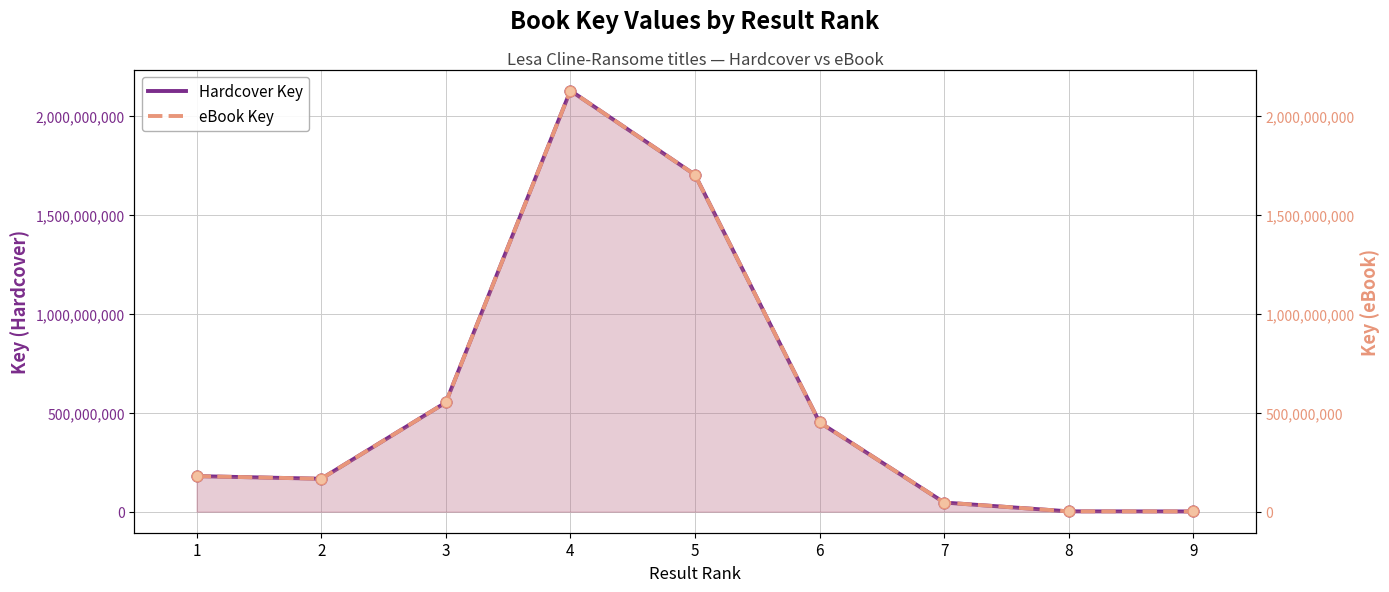

What are all the series names shown in the legend?

Hardcover Key, eBook Key